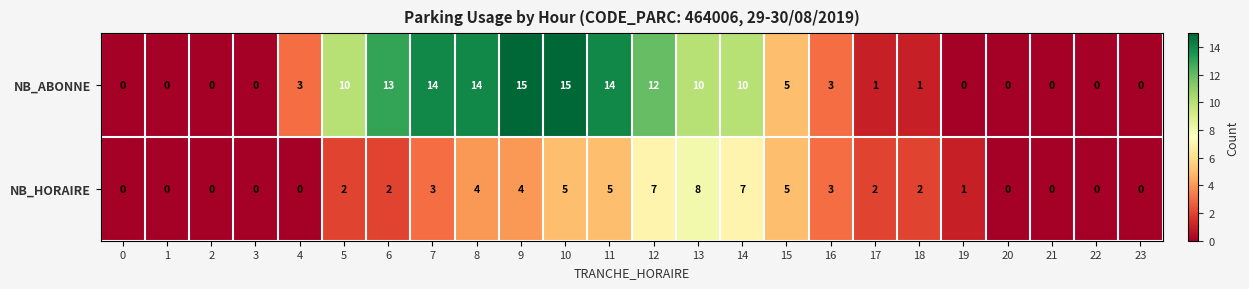

What is the difference between the maximum and minimum values in the NB_HORAIRE series?

8